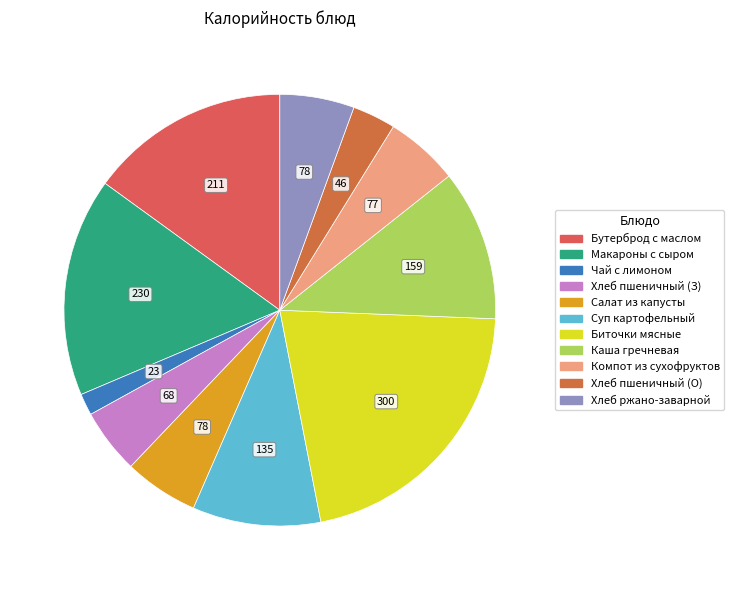

How many segments does this pie chart have?

11